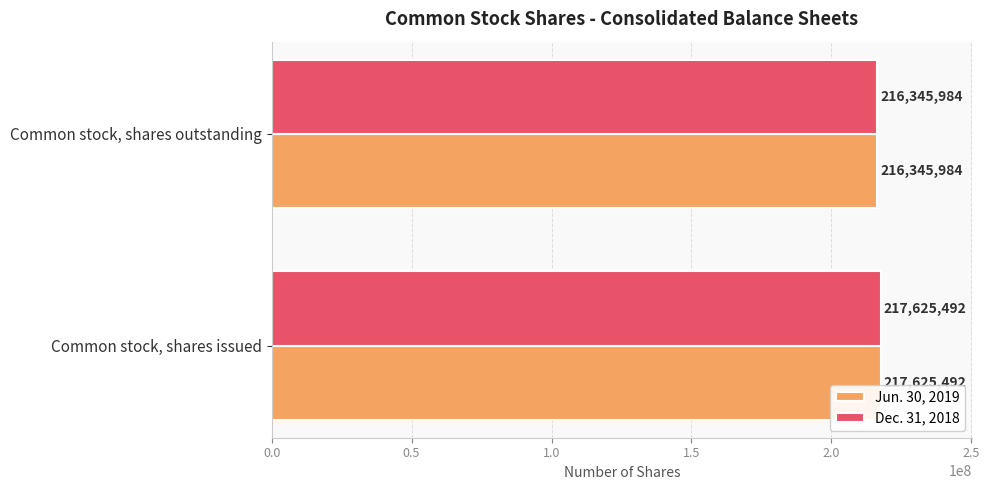

At how many categories does at least one series exceed 217189715?

1